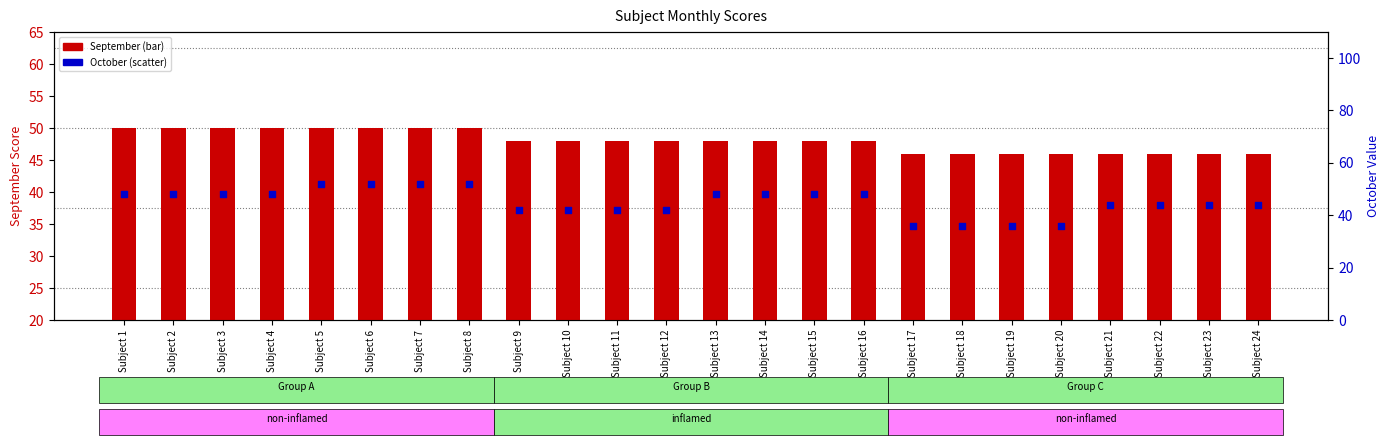

At how many categories does at least one series exceed 38?

24